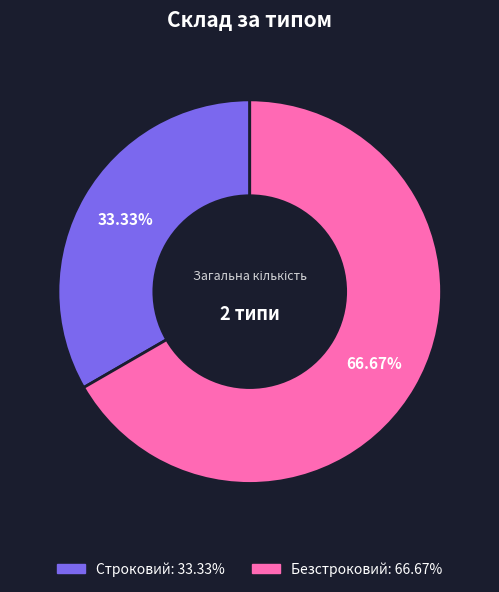

To the nearest percent, what portion does Безстроковий represent?

67%